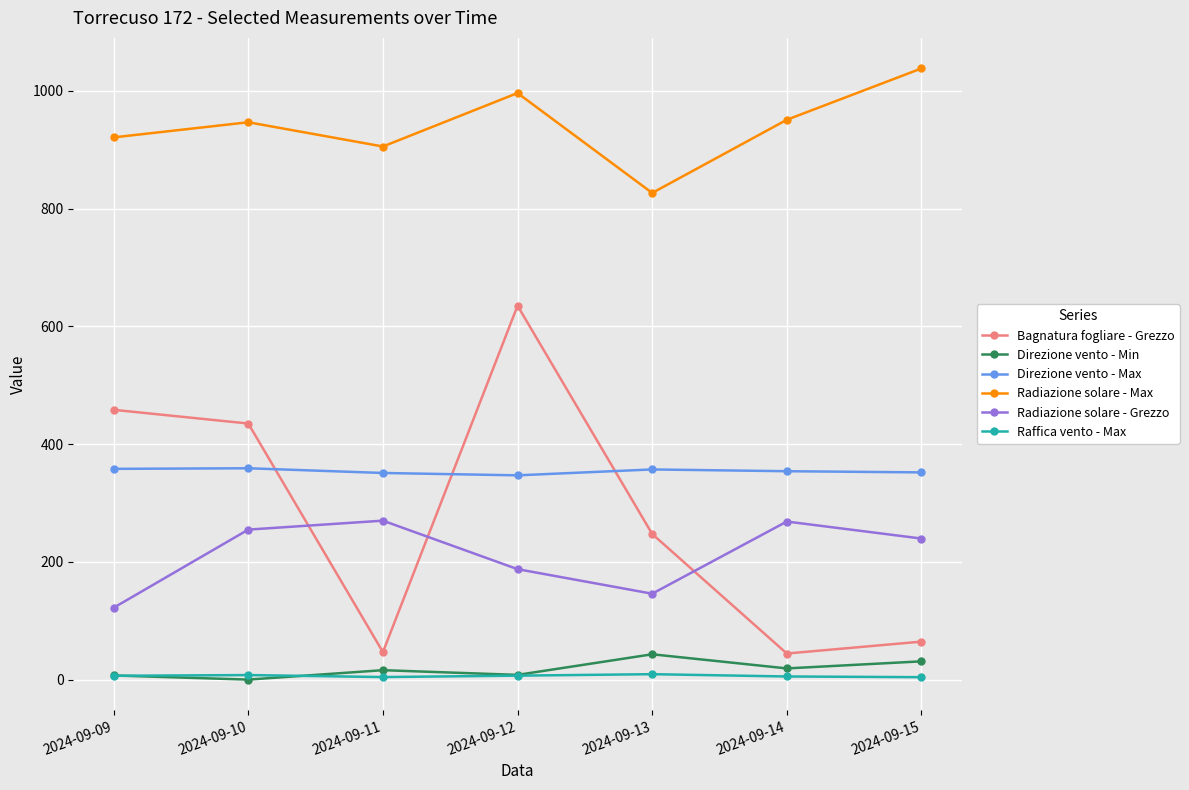

Does the chart display data point markers on the line(s)?

Yes